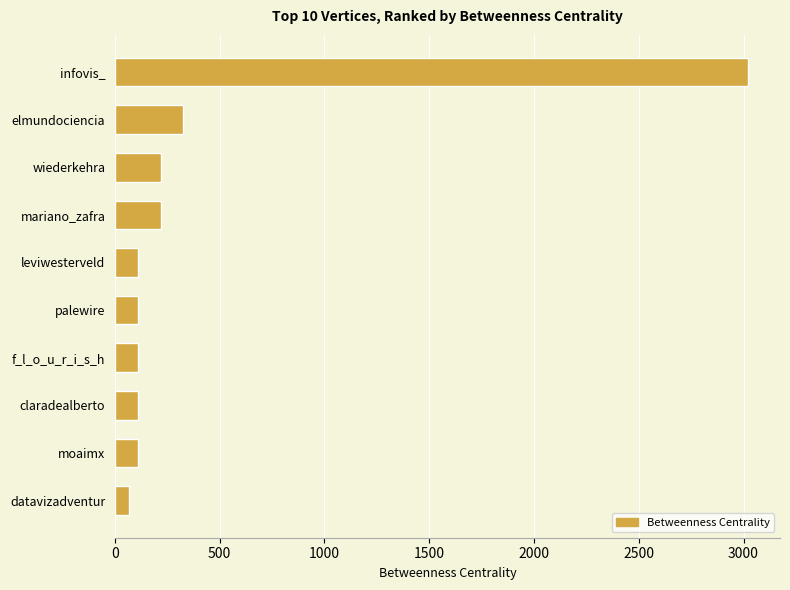

What is the label of the 3rd bar from the top?

wiederkehra